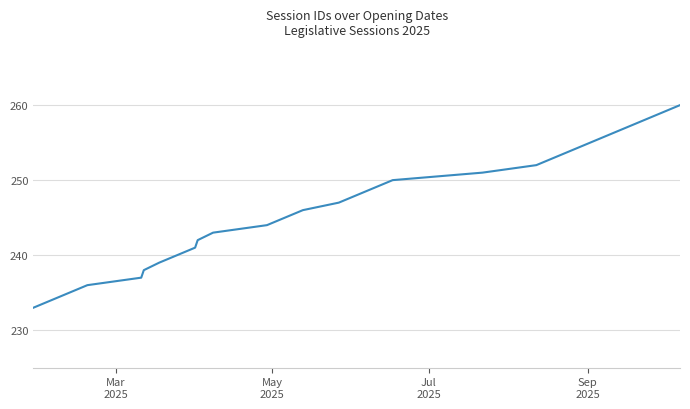

What is the difference between the maximum and minimum values?

27